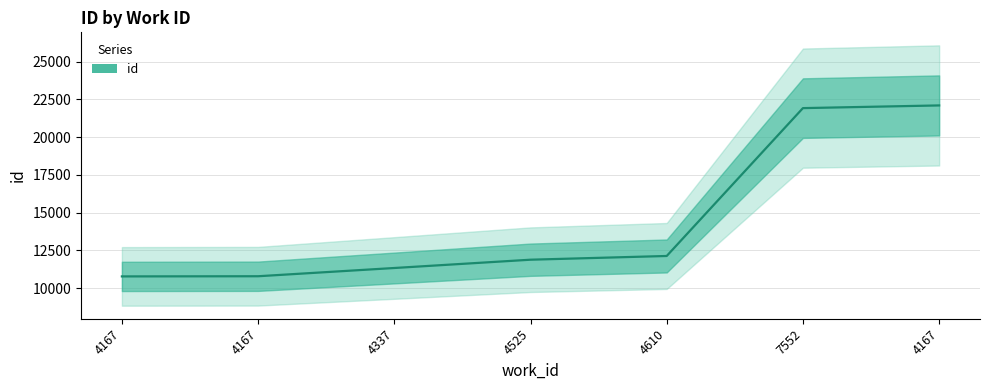

Where is the data nearest to the value 16442?

4610